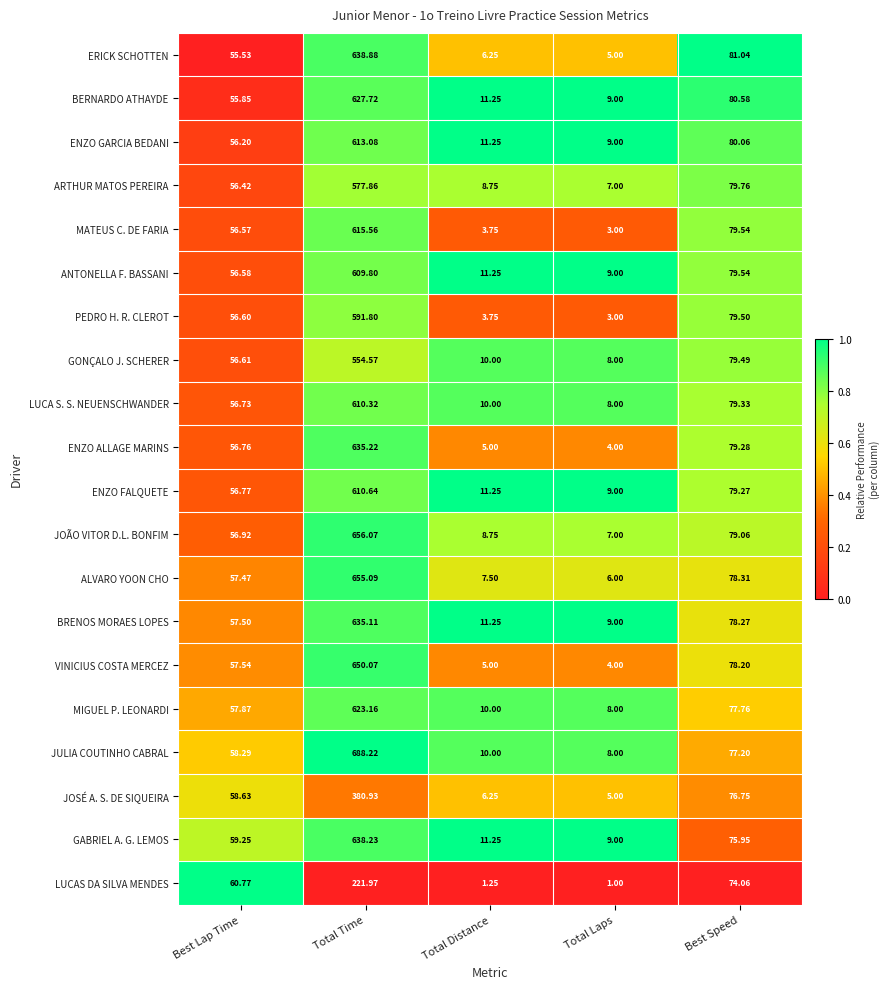

What is the spread (max minus min) of values at Total Laps?

8.0